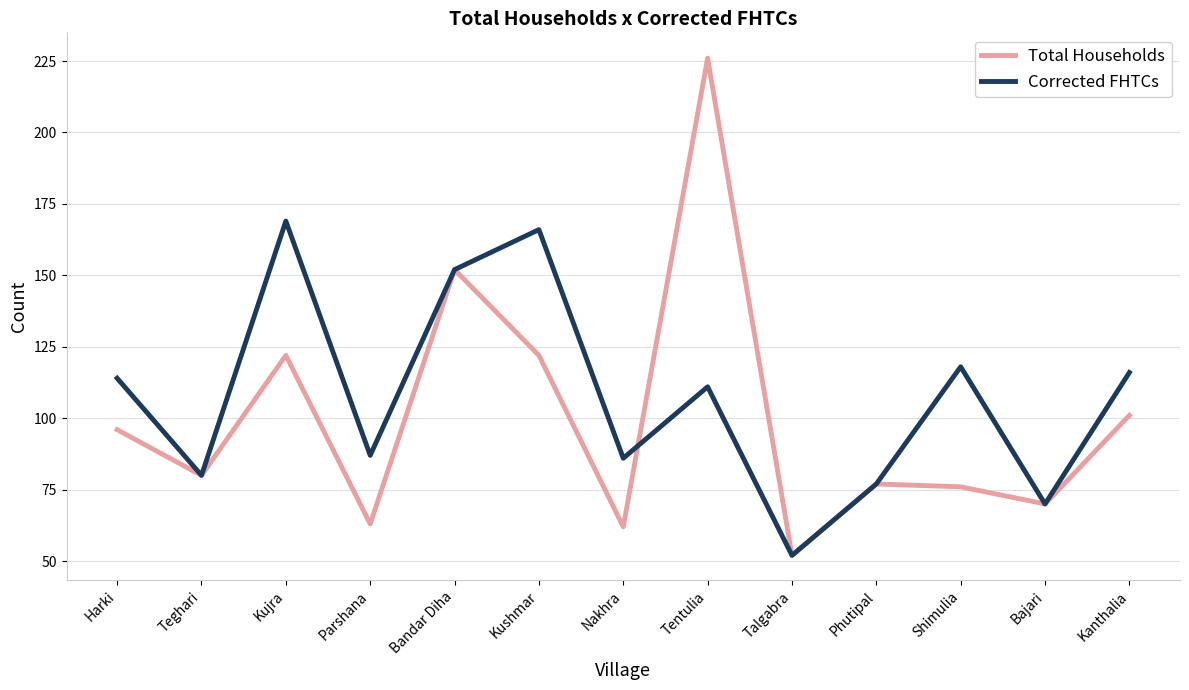

Which series has the largest total across all categories?

Corrected FHTCs